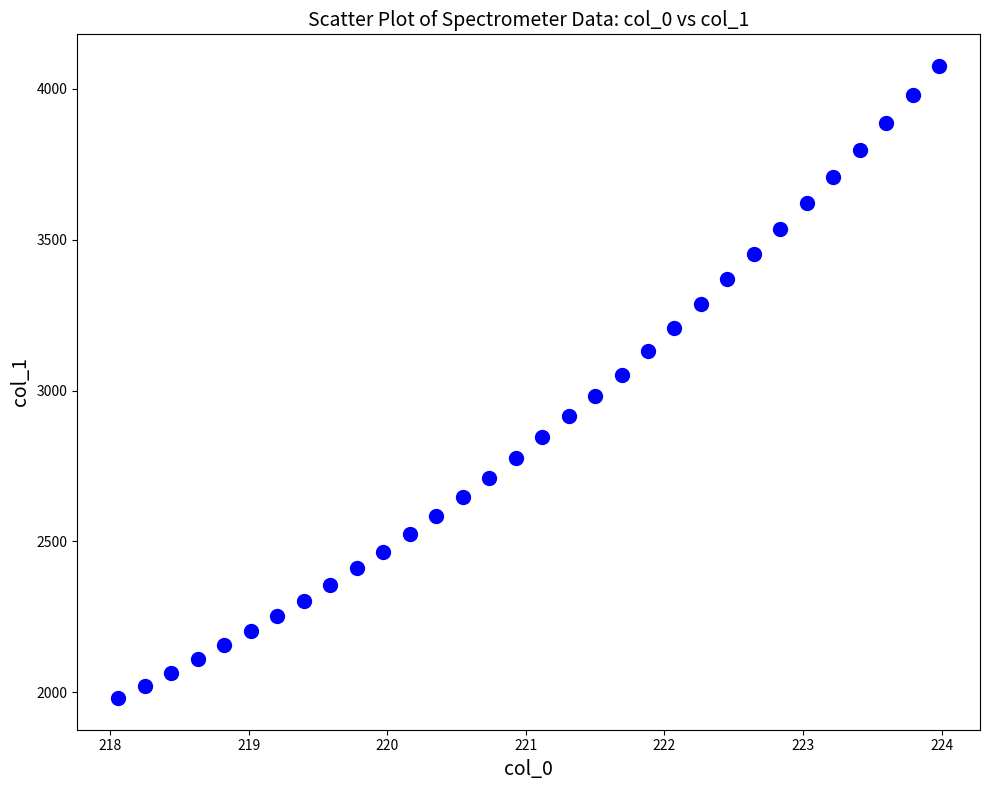

What is the range of Y values (max minus min)?

2094.9